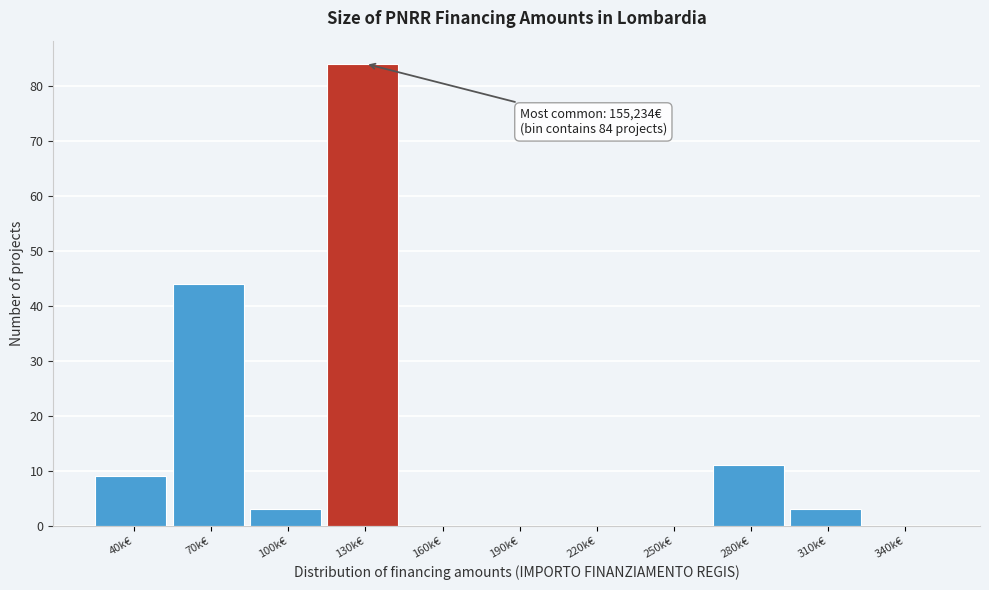

Reading left to right, list all the values displayed in this chart.

40k€=9	70k€=44	100k€=3	130k€=84	160k€=0	190k€=0	220k€=0	250k€=0	280k€=11	310k€=3	340k€=0